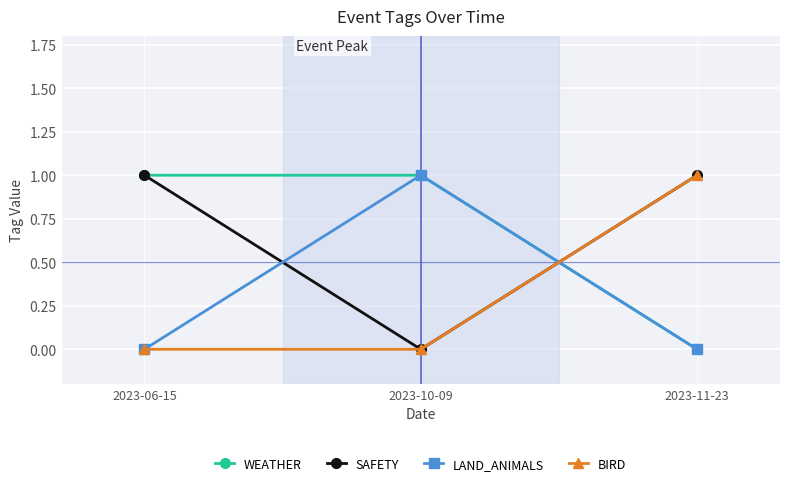

Reading left to right, what are all the values shown in this chart?

WEATHER: 1	1	0
SAFETY: 1	0	1
LAND_ANIMALS: 0	1	0
BIRD: 0	0	1